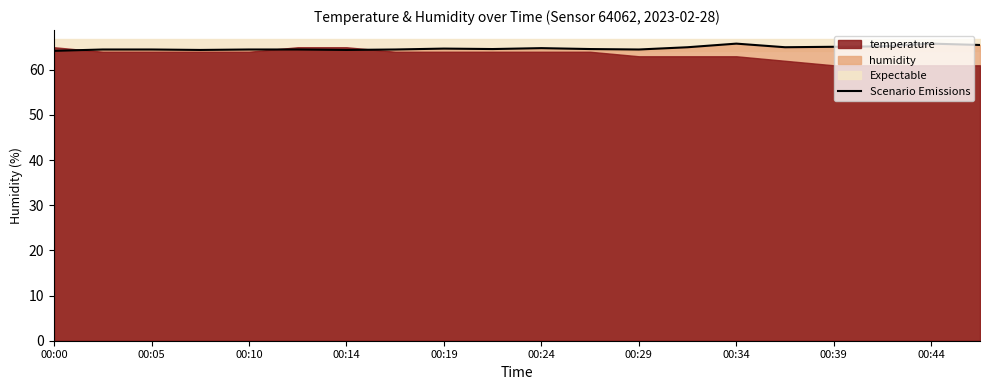

What is the minimum value for Scenario Emissions?

64.2